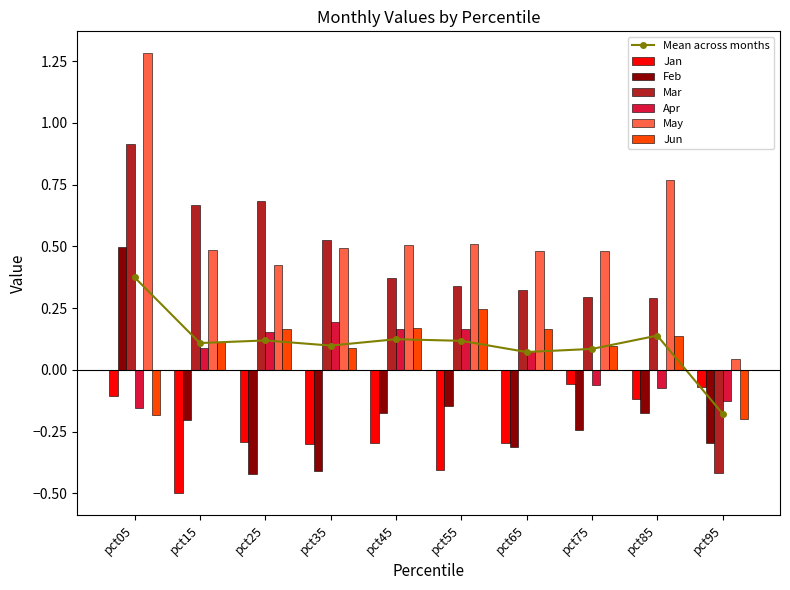

Is the value of Jan at pct25 greater than the value of Feb at pct55?

No